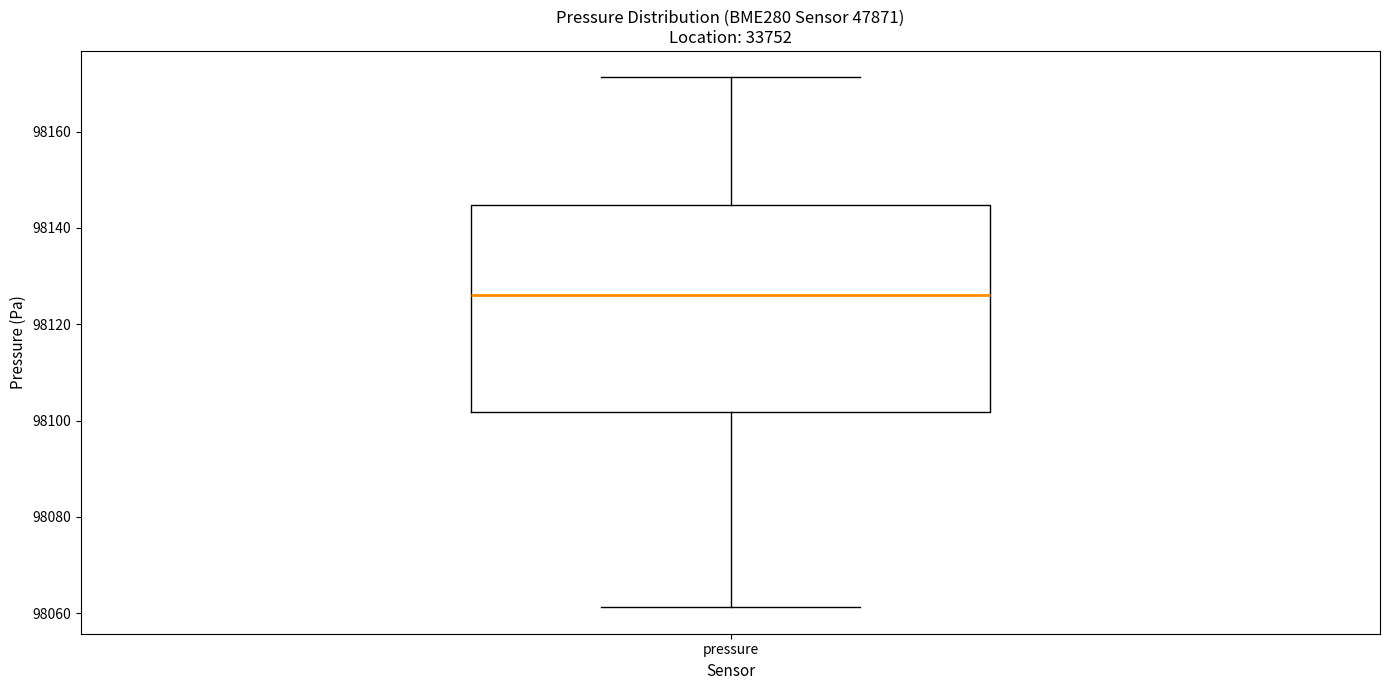

Read this box plot against the y-axis: the position of the median line, the range covered by the box, and the ends of both whiskers. The values are not printed on the chart, so give them approximately, as read against the axis.

median 98126, box 98102 to 98144, whiskers 98062 to 98172